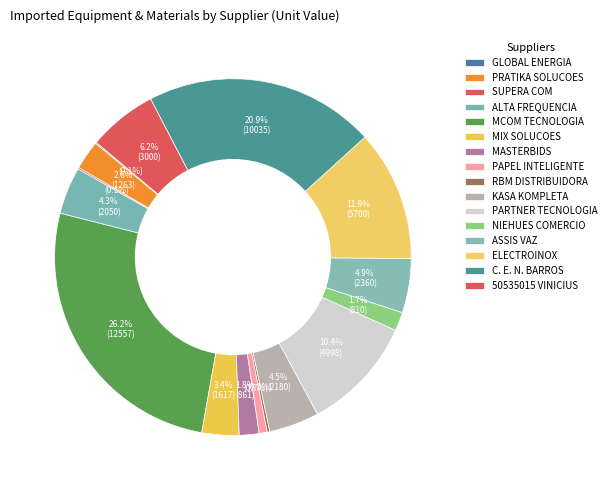

Does KASA KOMPLETA account for over 50% of the chart?

No